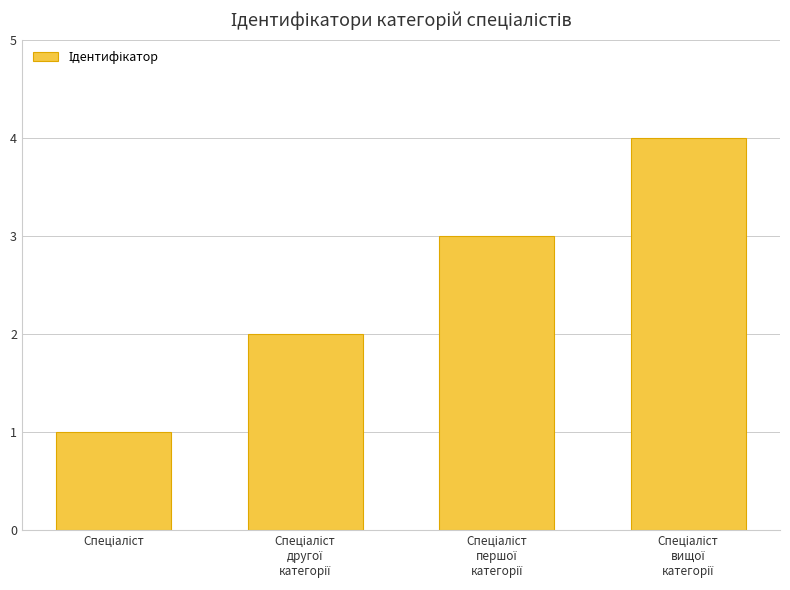

What is the greatest value displayed?

4